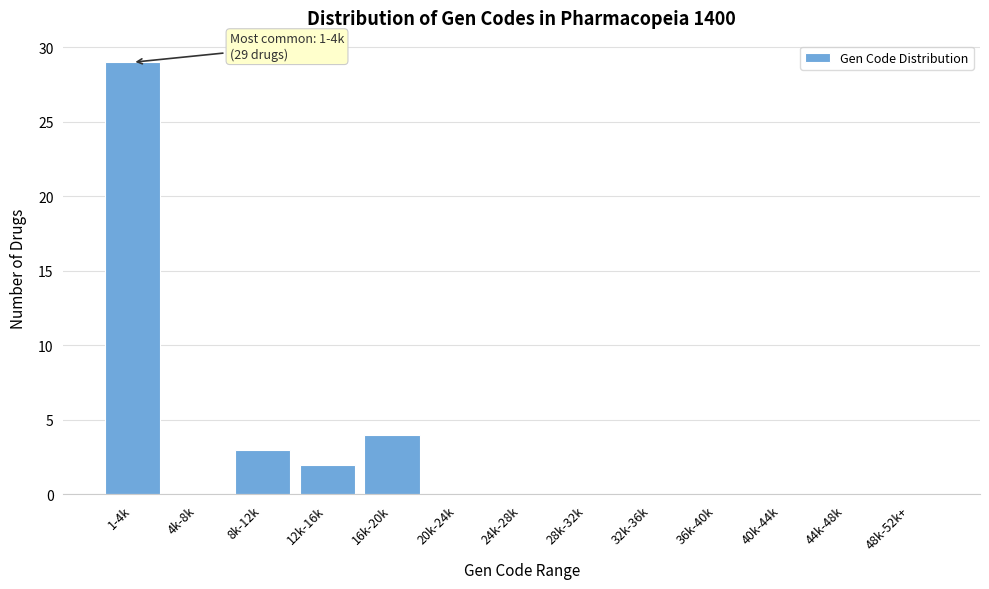

Reading left to right, what are all the values shown in this chart?

1-4k=29	4k-8k=0	8k-12k=3	12k-16k=2	16k-20k=4	20k-24k=0	24k-28k=0	28k-32k=0	32k-36k=0	36k-40k=0	40k-44k=0	44k-48k=0	48k-52k+=0